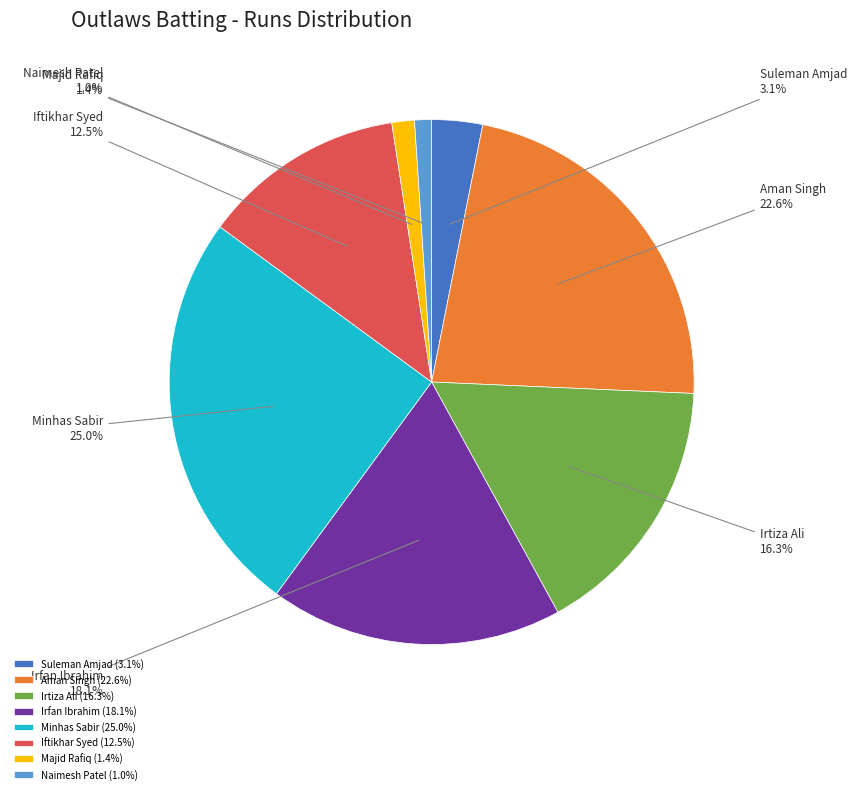

Which category has the biggest portion of the pie?

Minhas Sabir